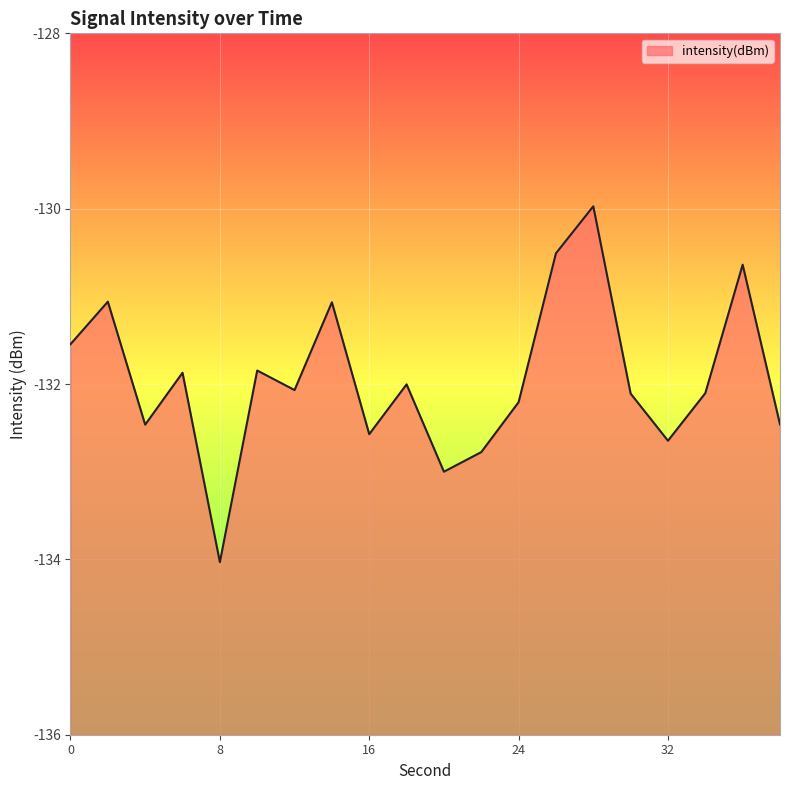

What is the maximum value shown in the chart?

-130.0